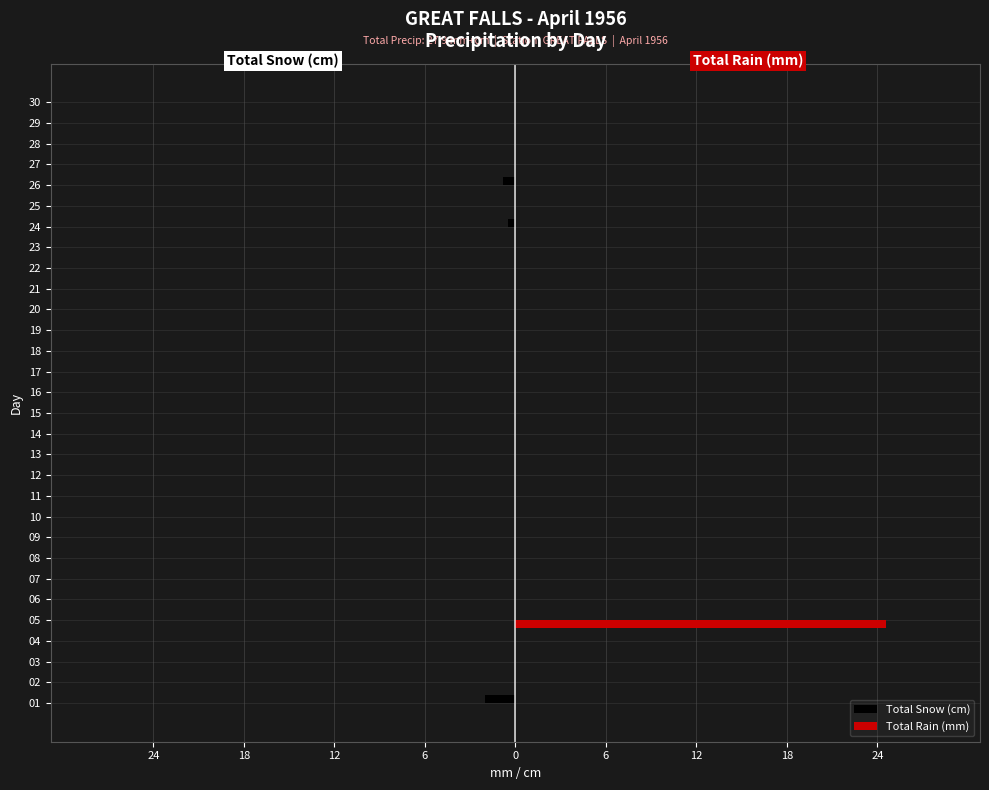

What are all the series names shown in the legend?

Total Snow (cm), Total Rain (mm)